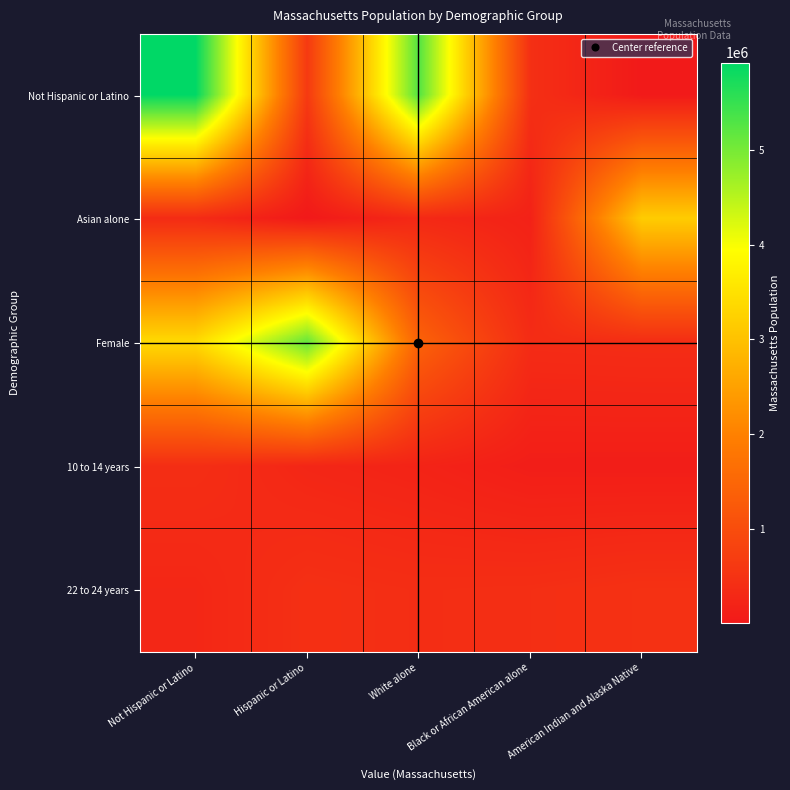

At American Indian and Alaska Native, list the series in order from smallest to largest.

Not Hispanic or Latino, 10 to 14 years, Female, 22 to 24 years, Asian alone